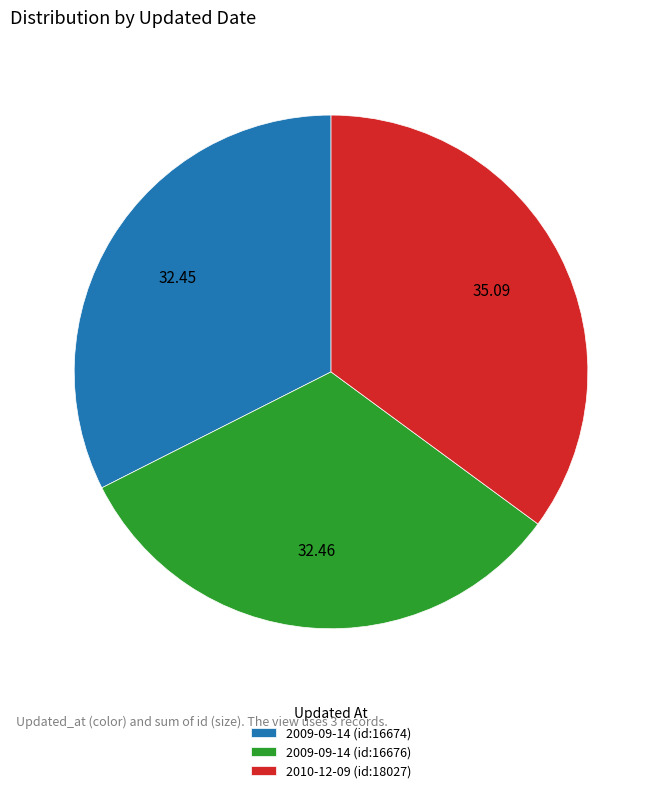

Is there any slice that represents more than half of the pie?

No